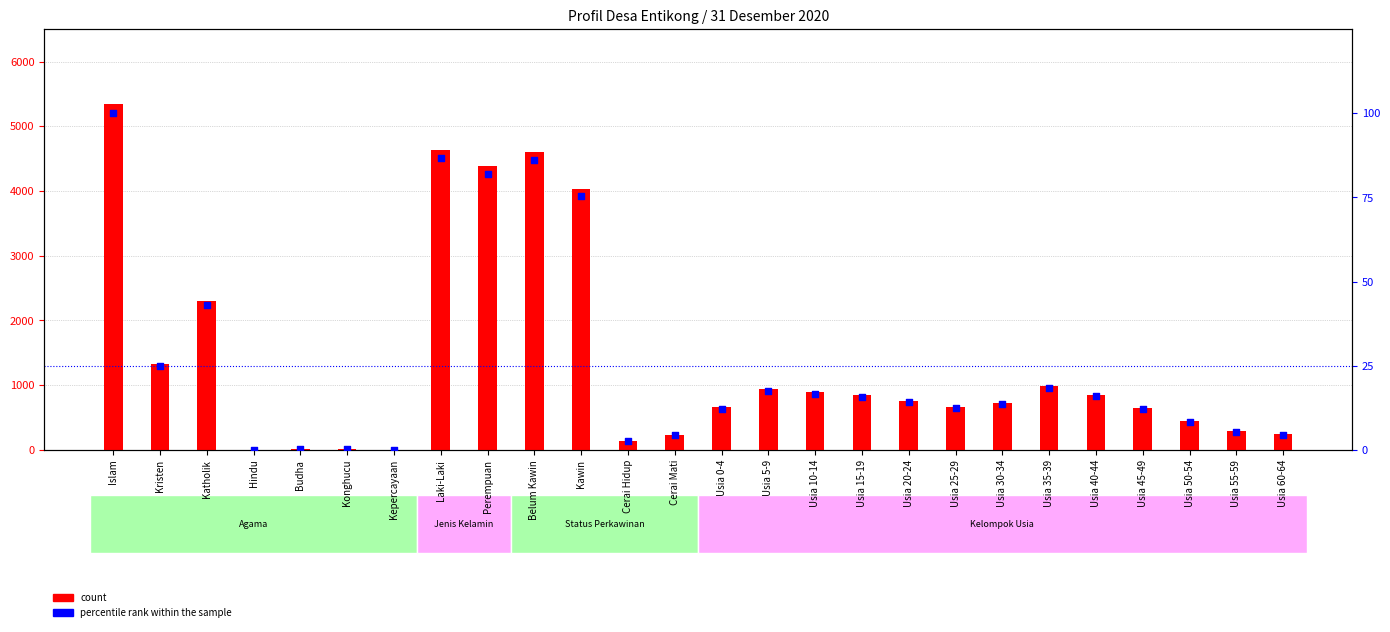

Which series has the largest Y range (max minus min)?

count